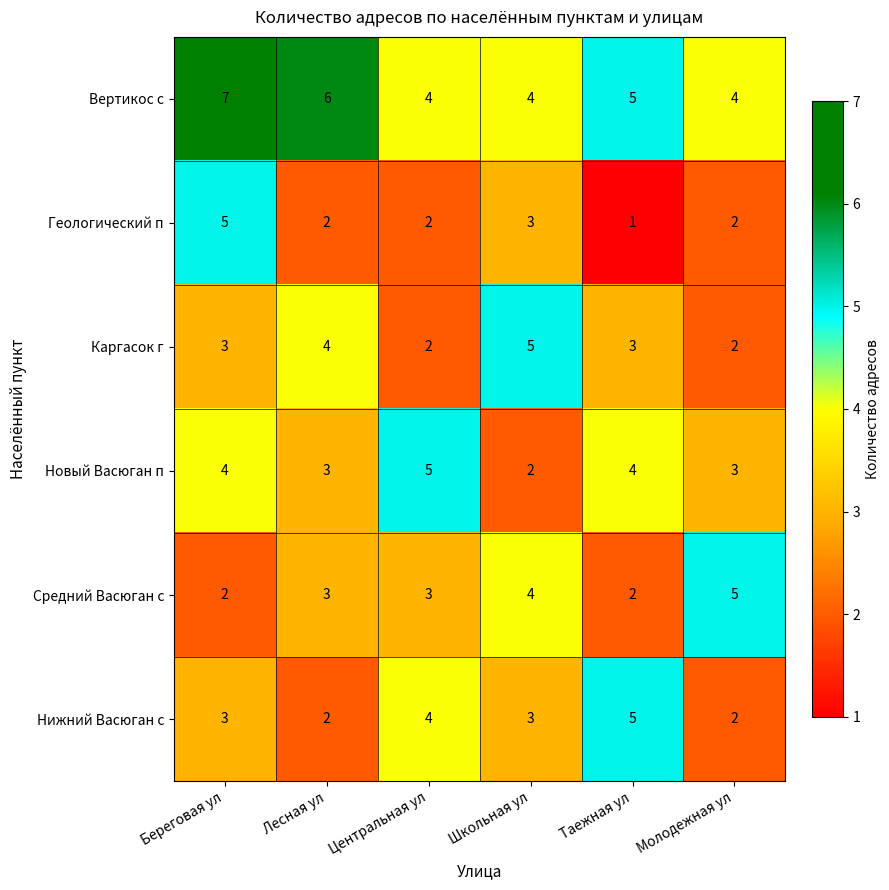

How many series are shown in this chart?

6